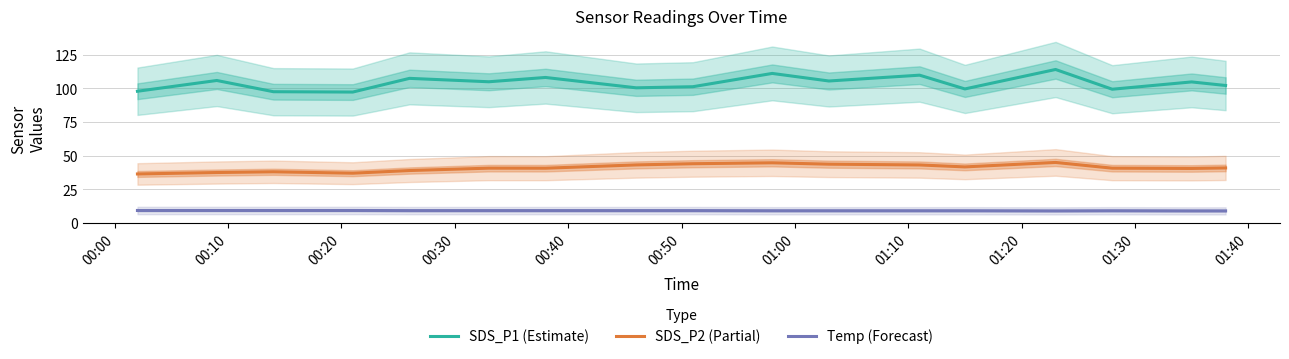

What is the difference between the maximum and minimum values in the SDS_P1 (Estimate) series?

16.8